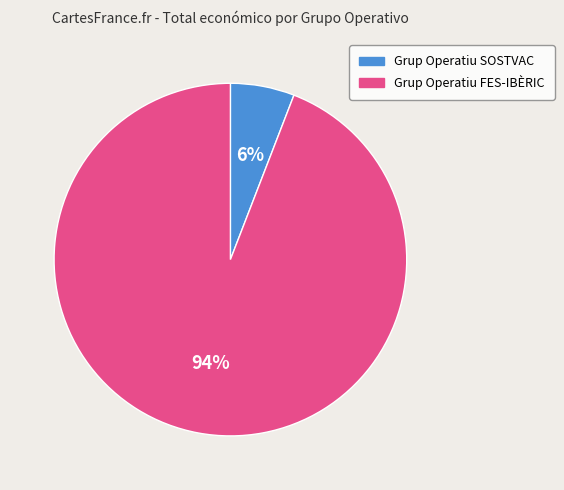

What is the majority slice?

Grup Operatiu FES-IBÈRIC